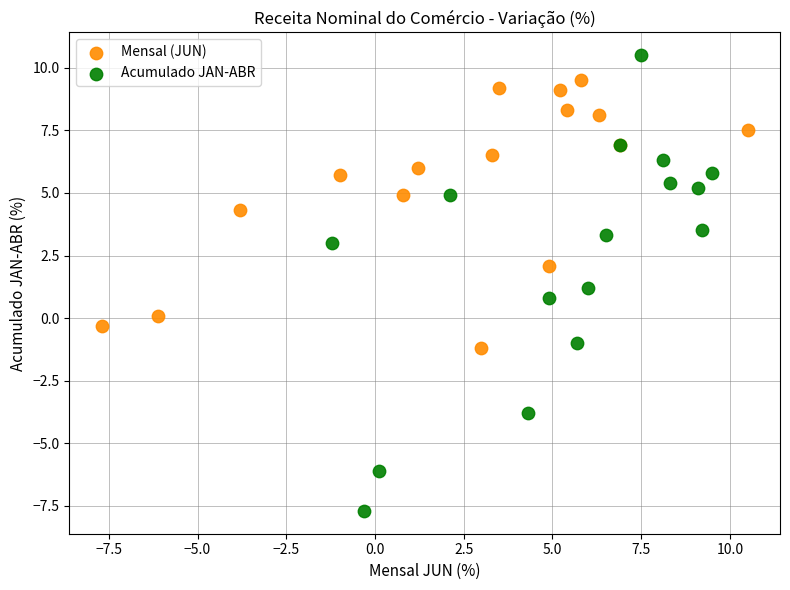

Which series reaches the minimum Y coordinate?

Acumulado JAN-ABR